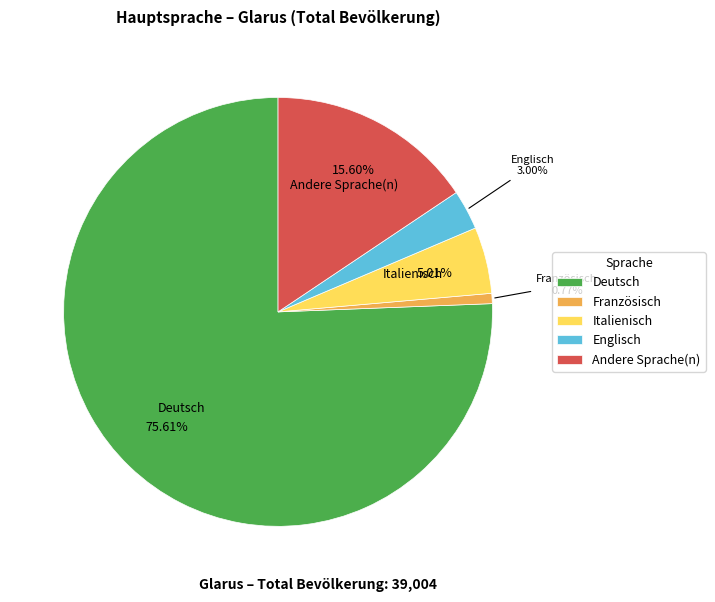

Count the number of slices in the pie.

5